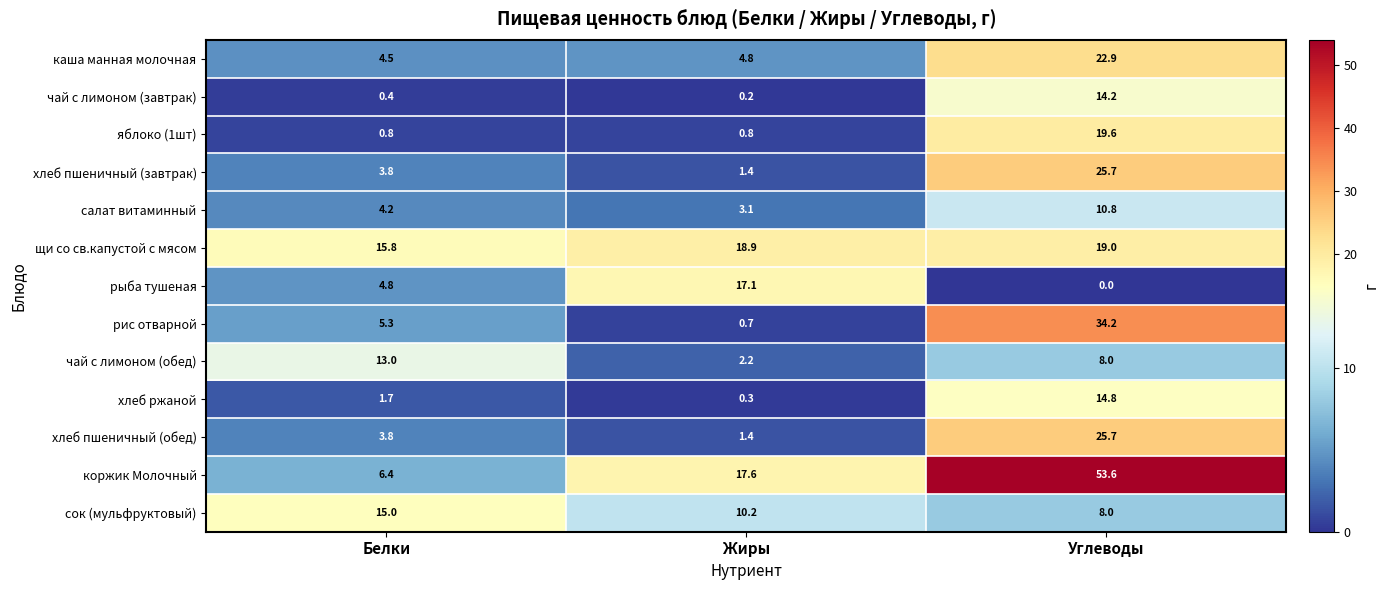

What is the total value across all series at Углеводы?

256.5